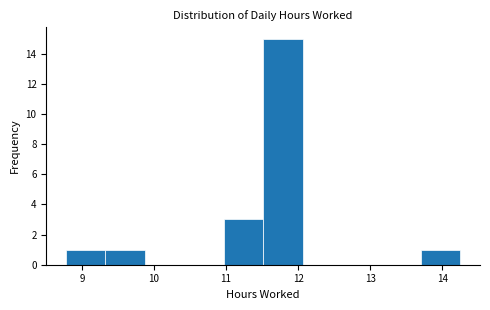

Which range on the x-axis has the tallest bar?

11.5 to 12.1